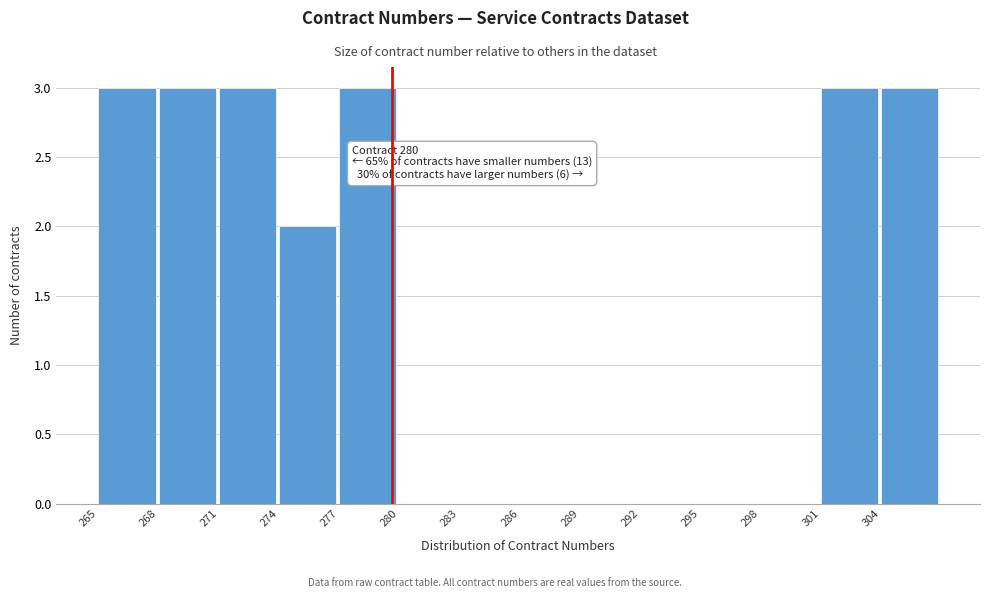

Reading right to left, transcribe all the data shown in this chart.

304=3	301=3	298=0	295=0	292=0	289=0	286=0	283=0	280=0	277=3	274=2	271=3	268=3	265=3